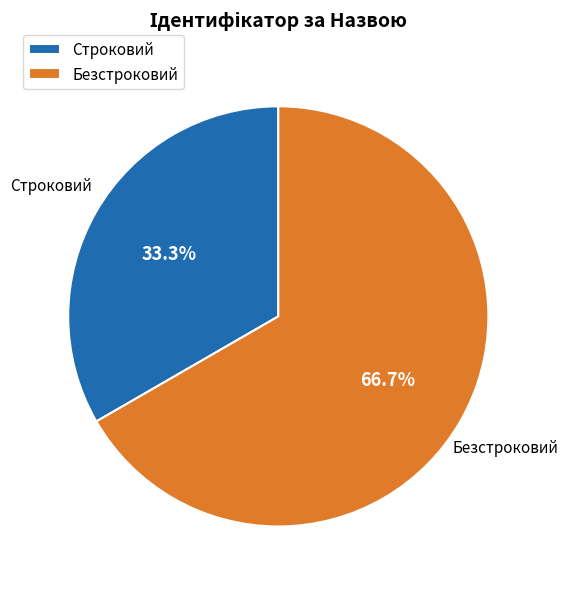

Approximately how many times larger is the value at Строковий compared to Безстроковий?

0.5